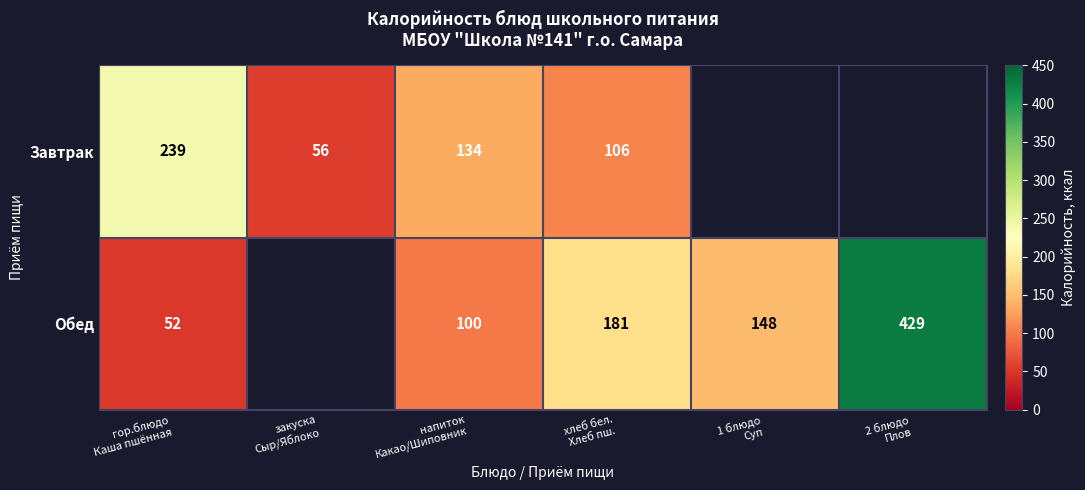

What is the greatest value displayed?

429.0